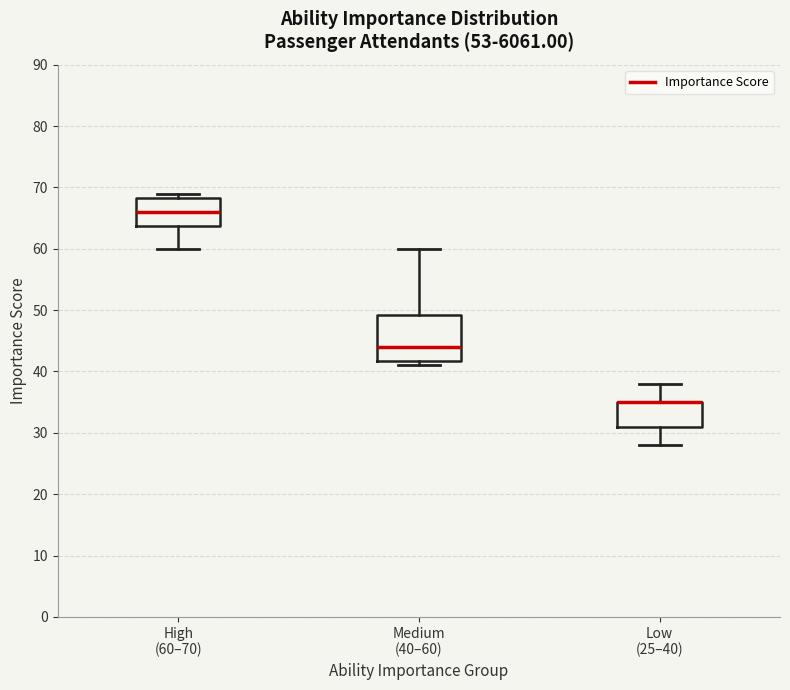

Where does the median line of the box for High (60–70) sit on the y-axis? The values are not printed on the chart, so give them approximately, as read against the axis.

66